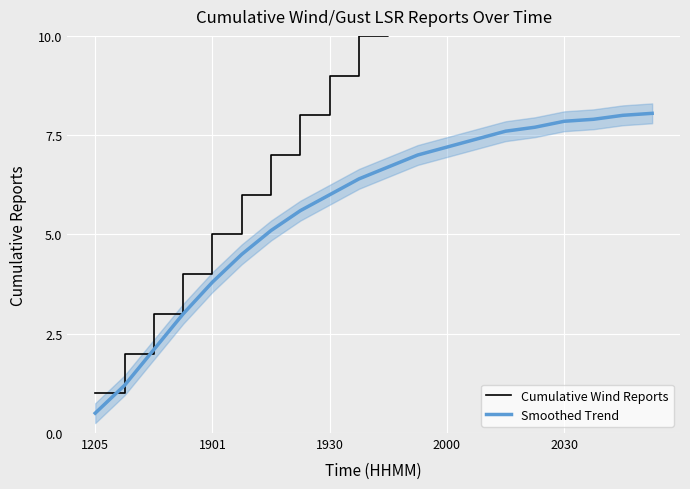

Which series has the largest range (max minus min)?

Cumulative Wind Reports